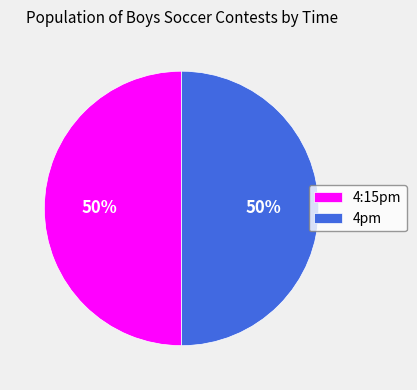

Is it true that 4pm is 50% of the pie?

True